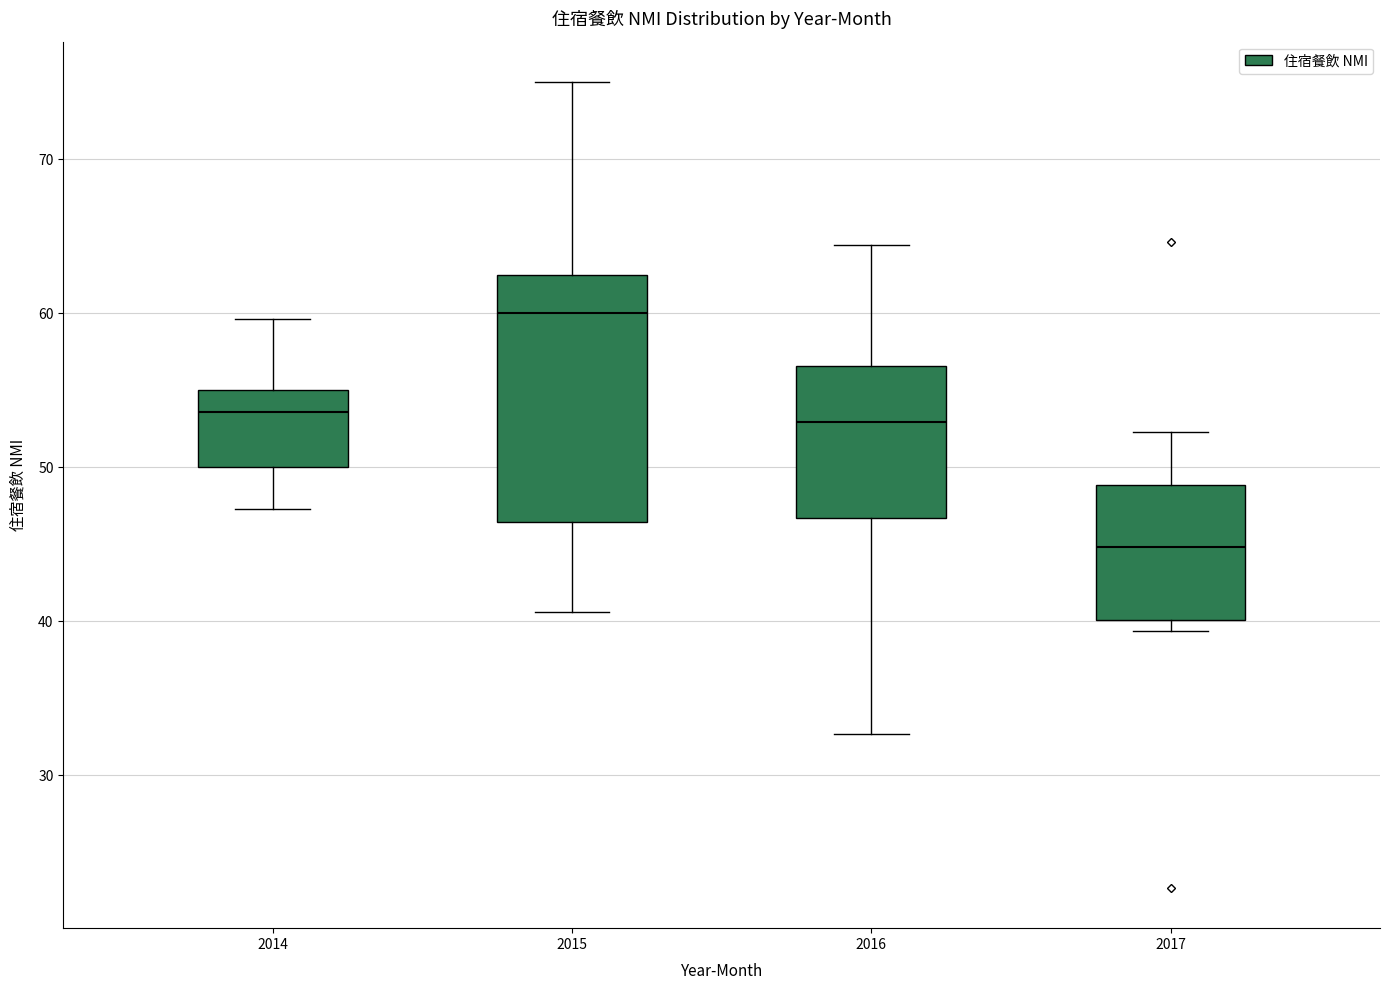

Which box has the lowest median line?

2017